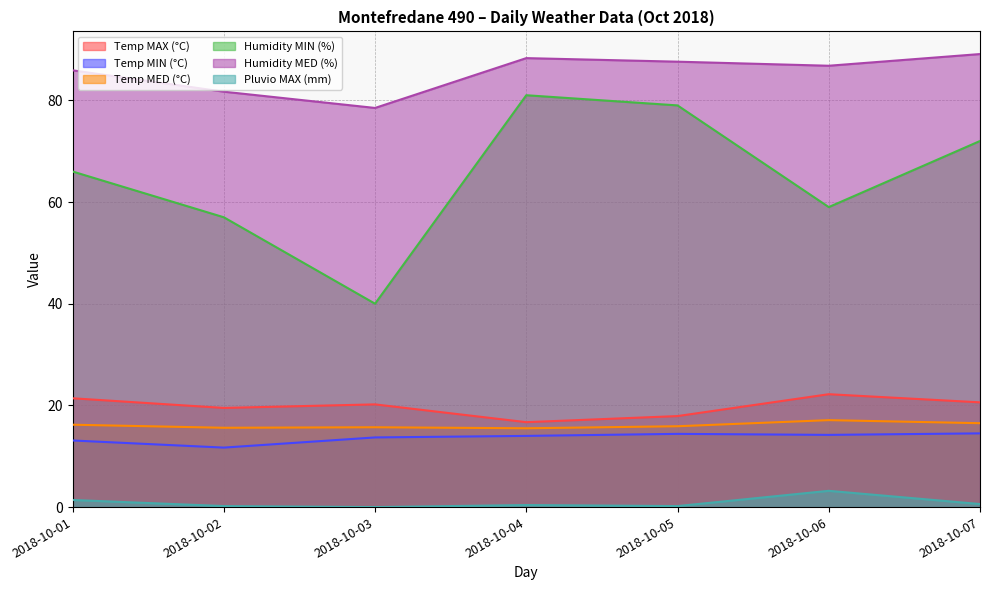

The value of Humidity MED (%) at 2018-10-01 is 85.9. True or false?

True